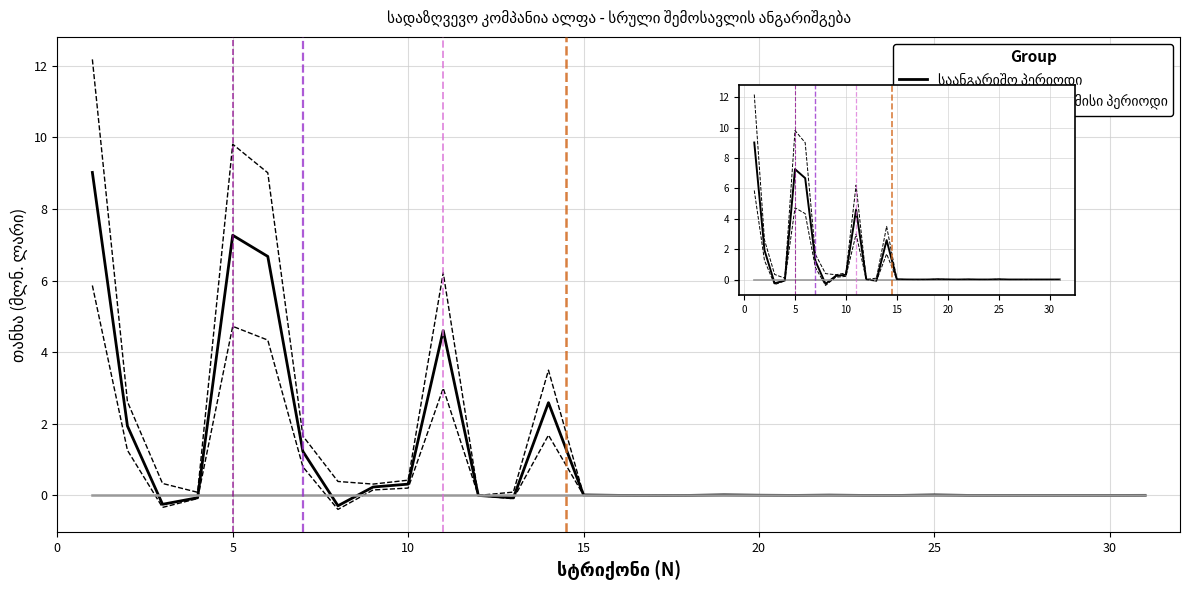

The value of საანგარიშო პერიოდი at 15 is 0.0. True or false?

False